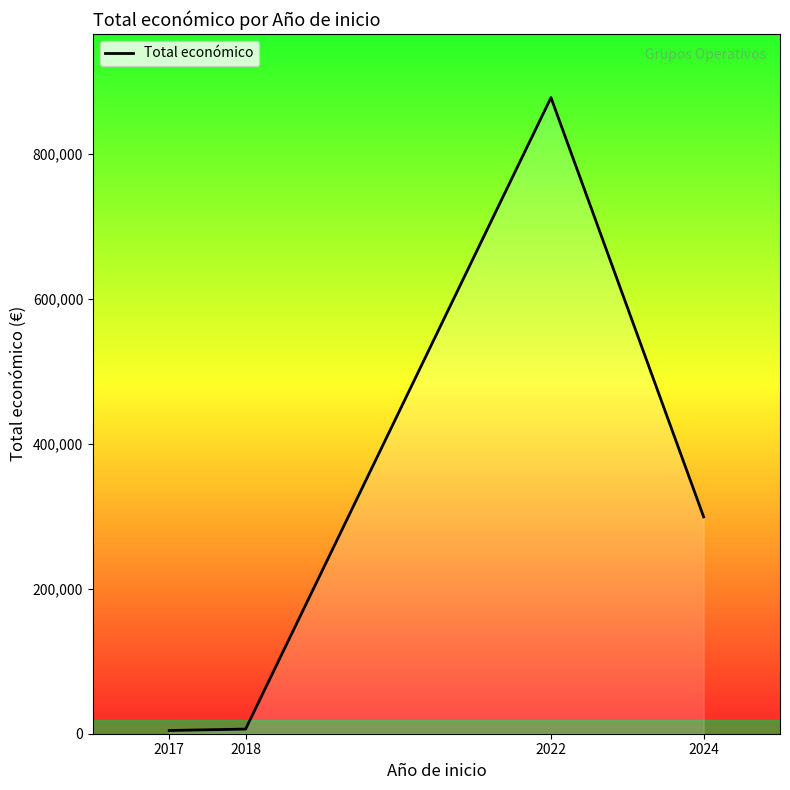

How many lines are shown in the chart?

1